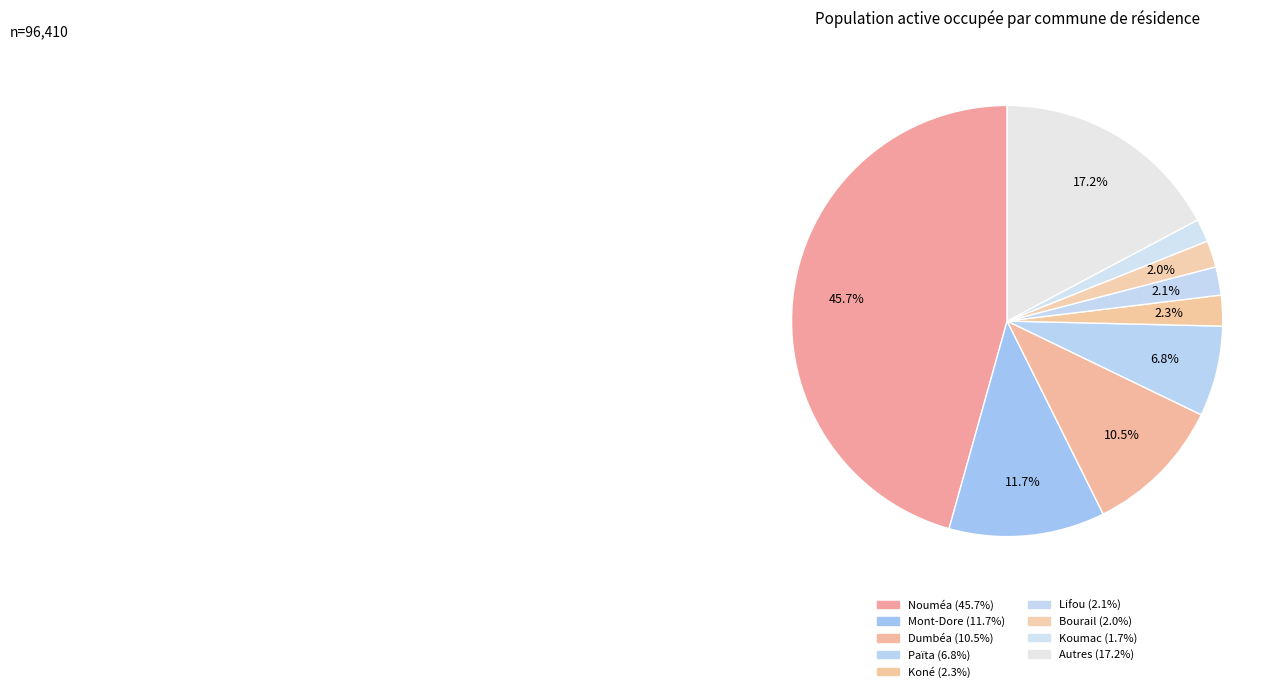

How many segments does this pie chart have?

9